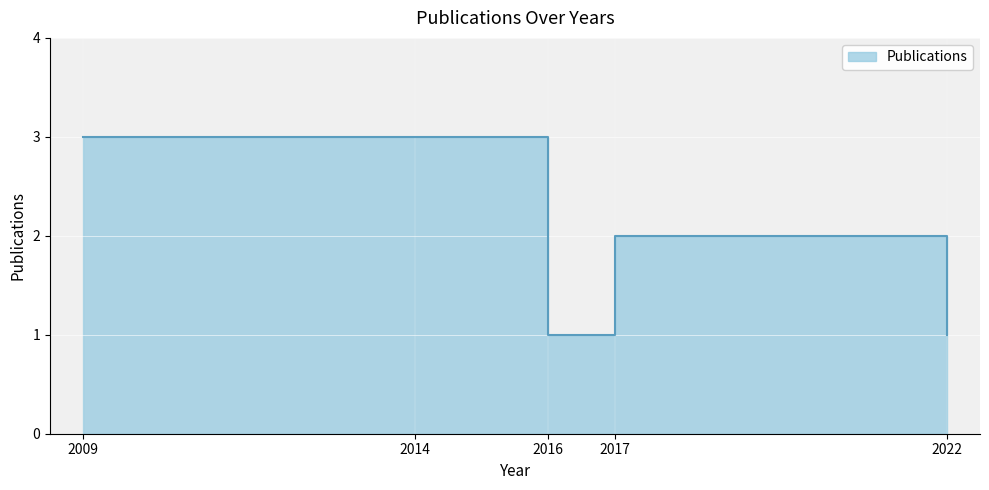

What is the value of the 3rd point from the left?

1